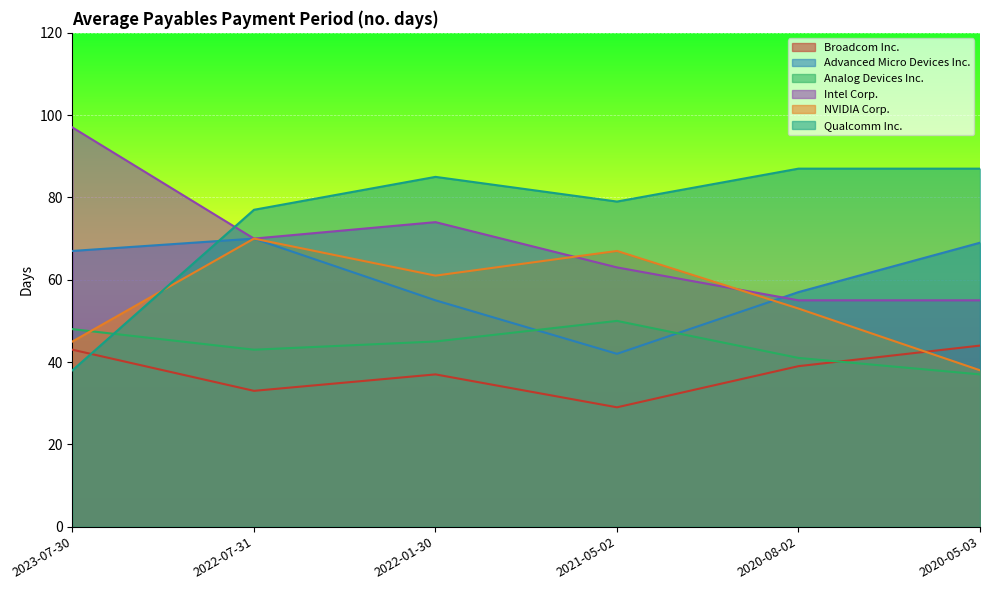

Reading left to right, transcribe all the data shown in this chart.

Broadcom Inc.: 43	33	37	29	39	44
Advanced Micro Devices Inc.: 67	70	55	42	57	69
Analog Devices Inc.: 48	43	45	50	41	37
Intel Corp.: 97	70	74	63	55	55
NVIDIA Corp.: 45	70	61	67	53	38
Qualcomm Inc.: 38	77	85	79	87	87